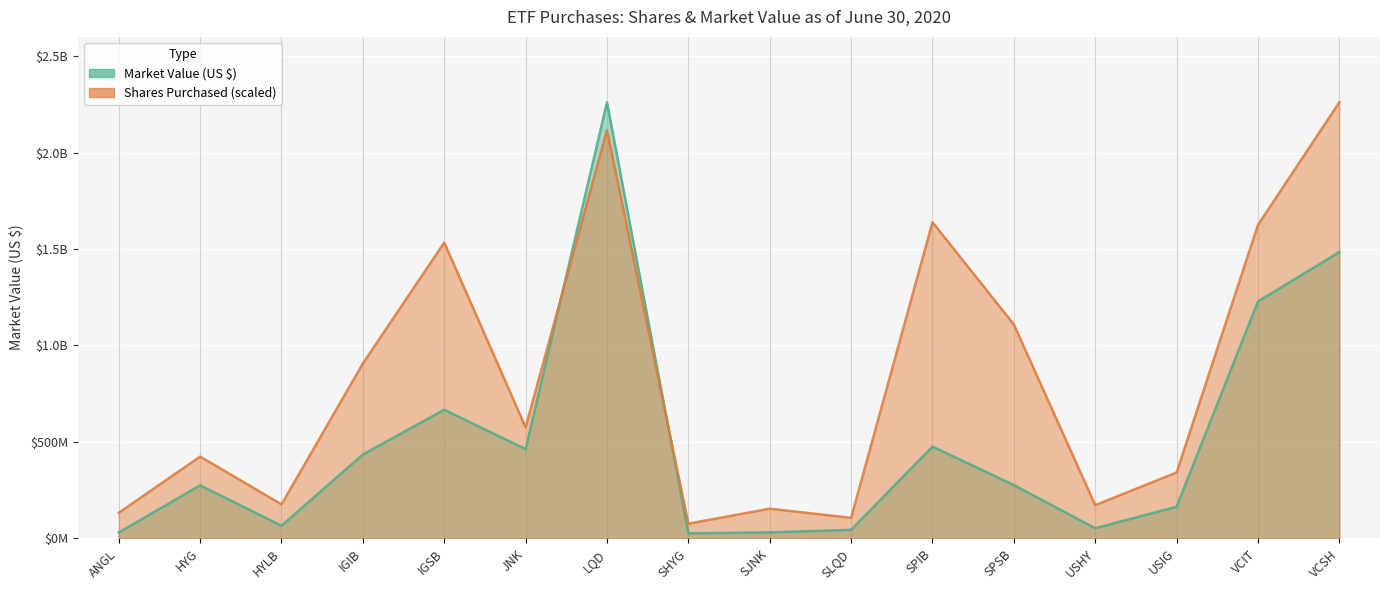

At which category does the chart reach its peak across all series?

LQD